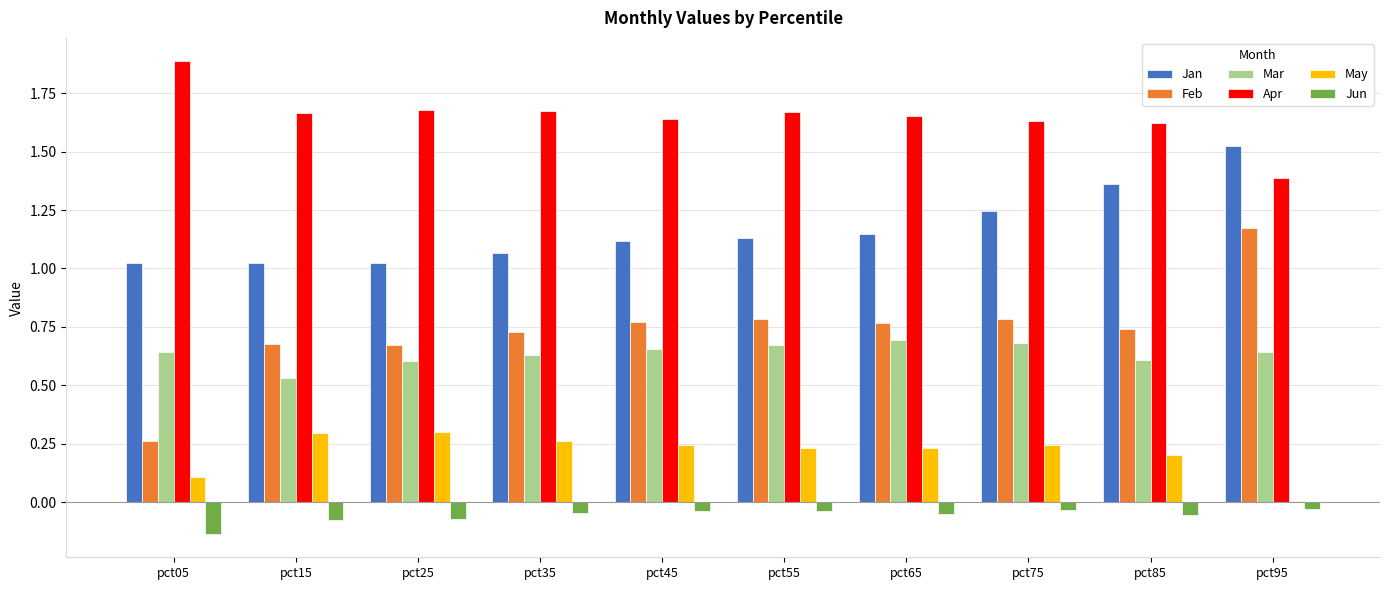

True or false: Apr has a value of 2.8 at pct35.

False